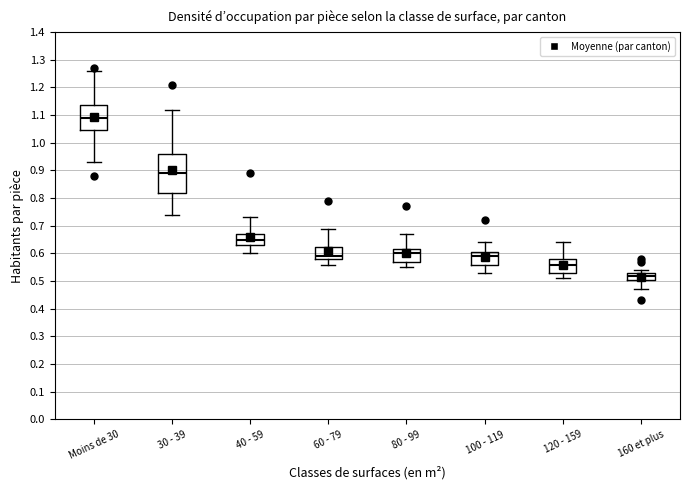

Where does the upper whisker of the box for Moins de 30 end on the y-axis? The values are not printed on the chart, so give them approximately, as read against the axis.

1.26